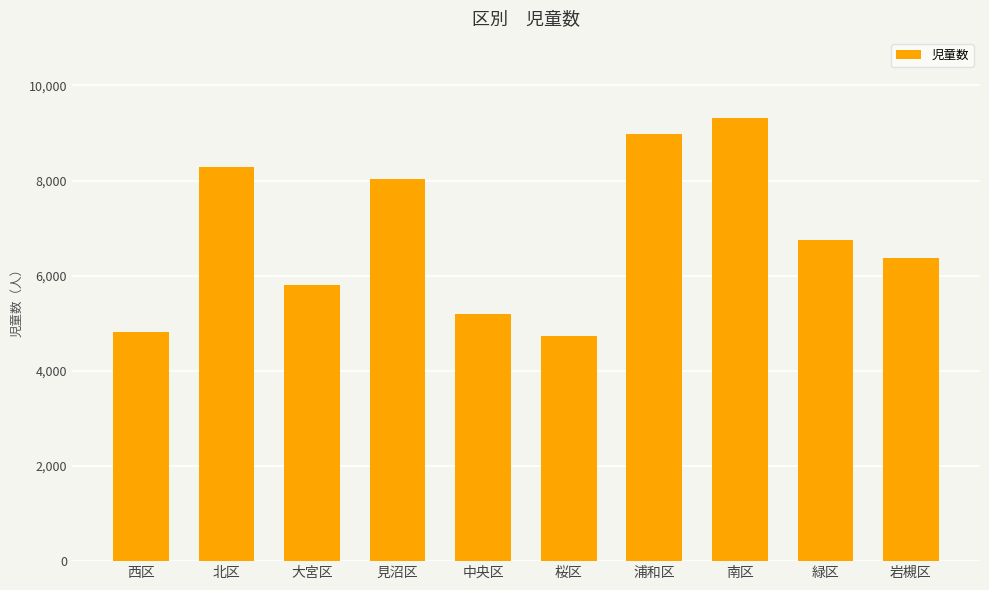

Which category has the highest value across all series?

南区